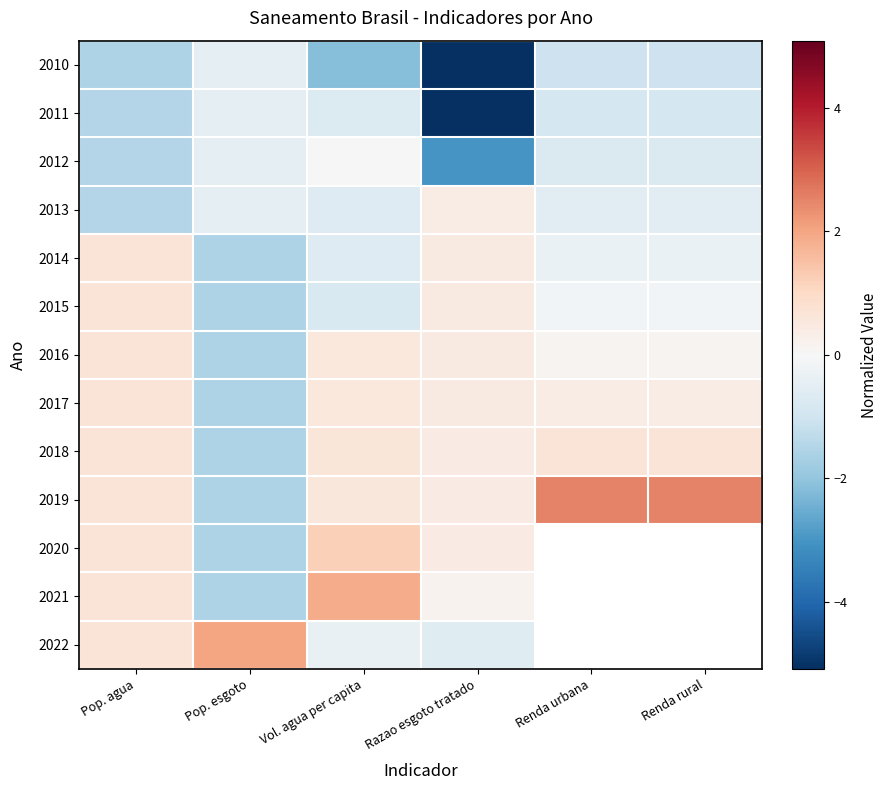

What is the total value across all series at Pop. esgoto?

-12.7